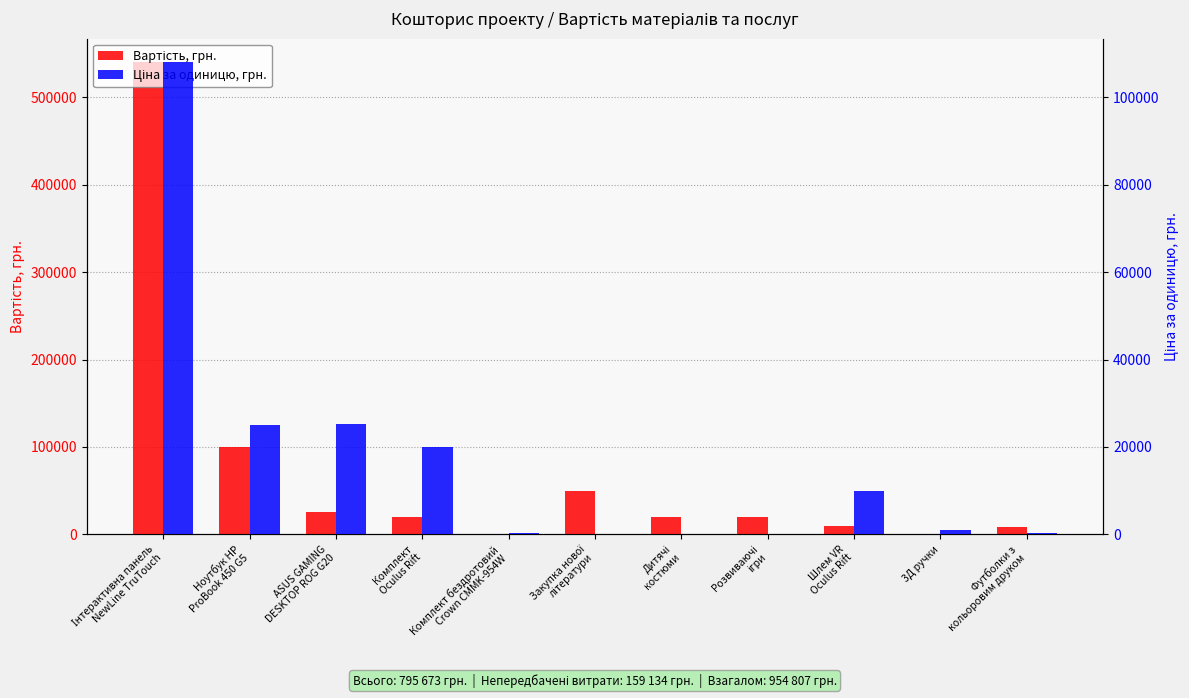

What is the average value of the Вартість, грн. series?

72334